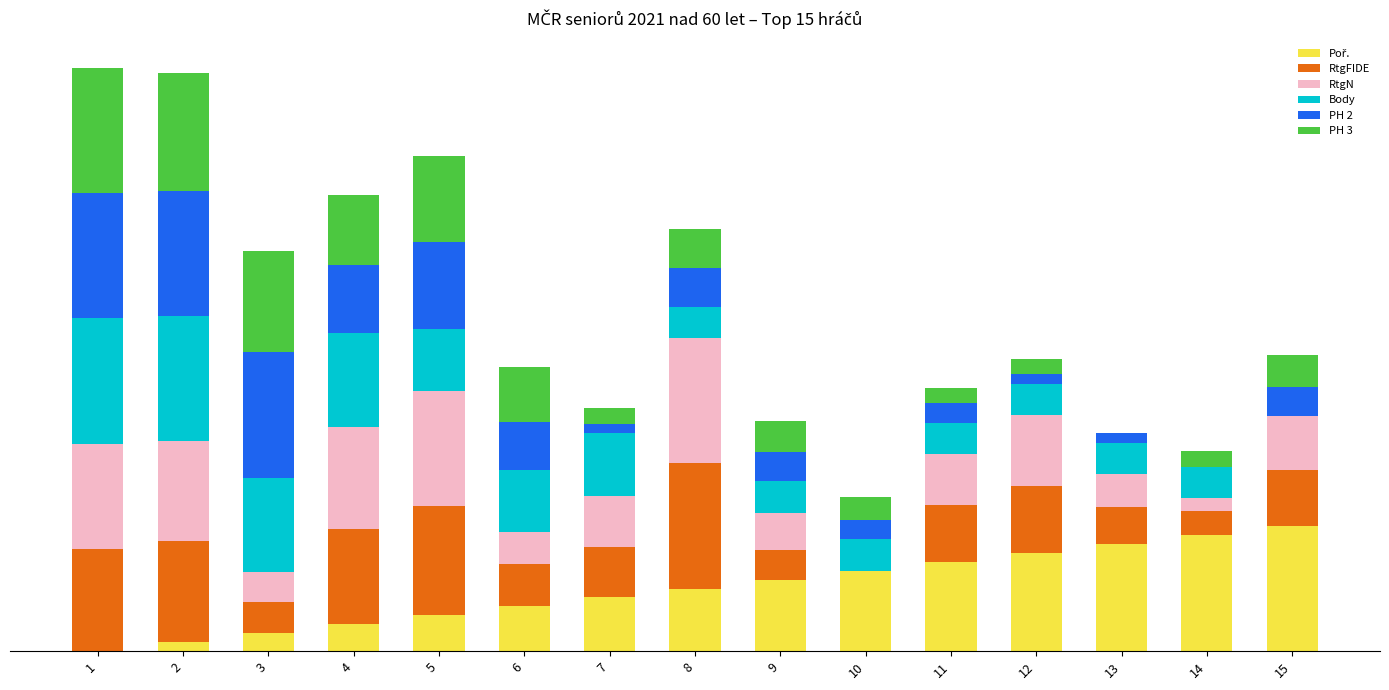

What value does the Body series have at 5?

50.0